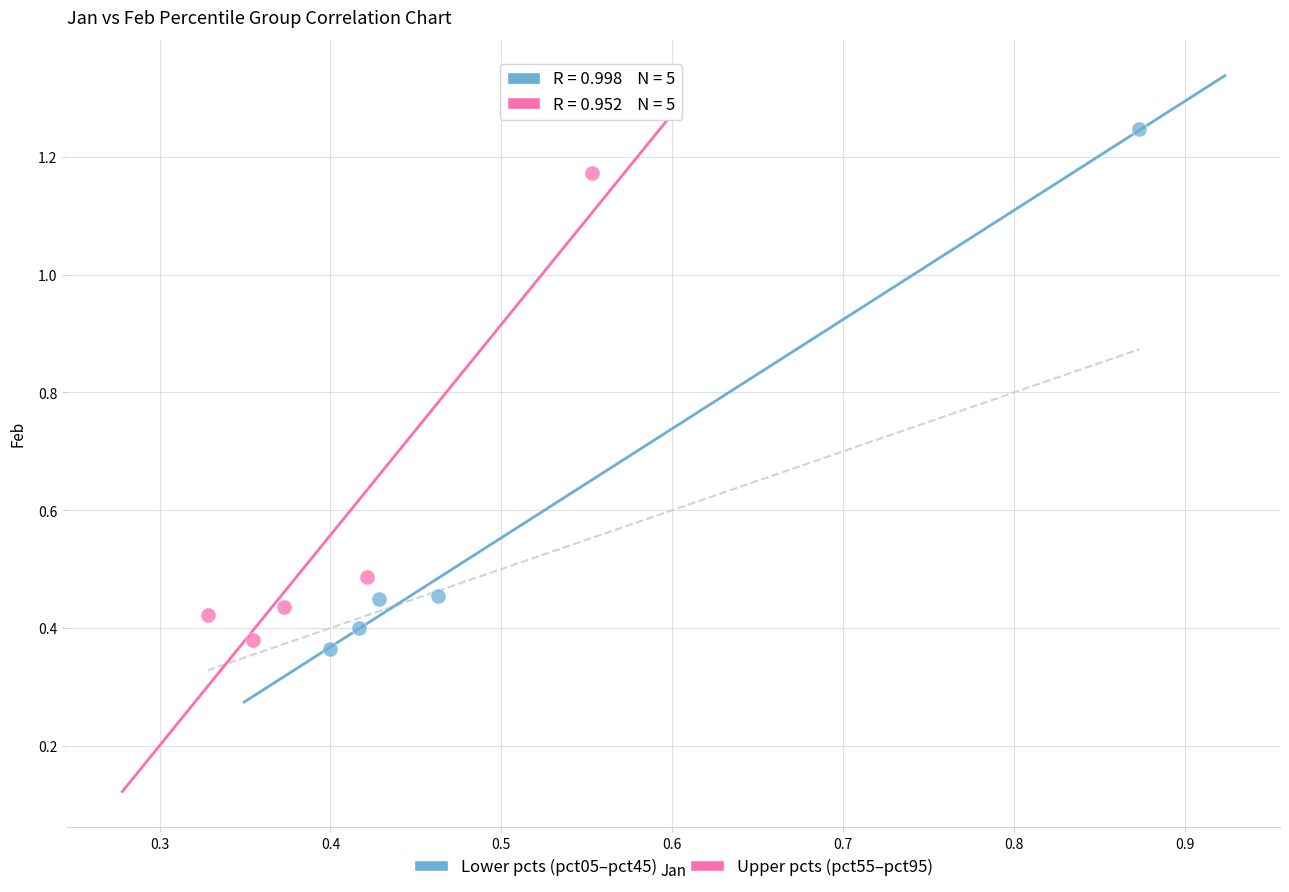

Which series has the largest Y range (max minus min)?

Lower pcts (pct05–pct45)